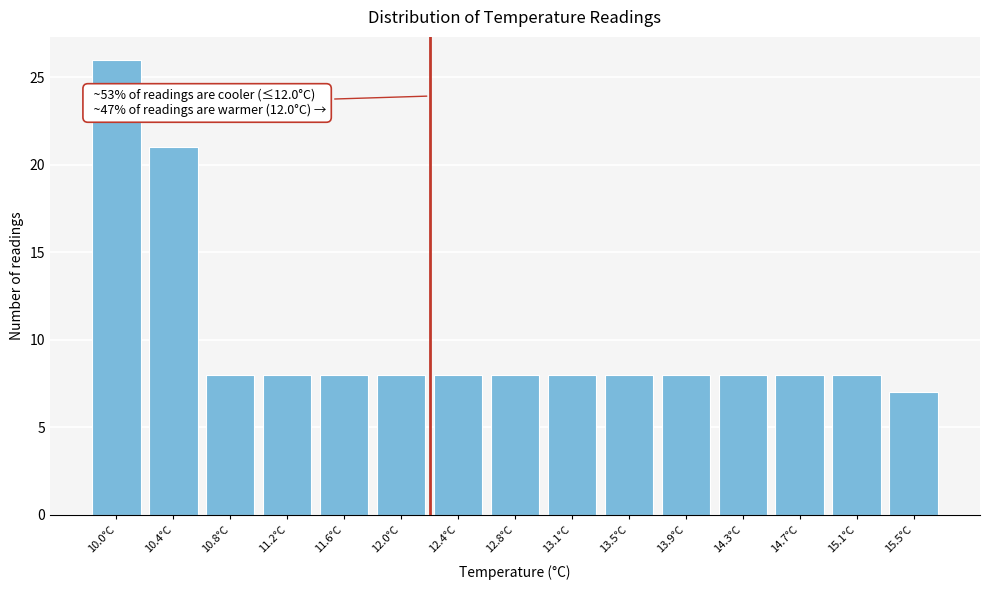

Reading left to right, list all the values displayed in this chart.

10.0°C=26	10.4°C=21	10.8°C=8	11.2°C=8	11.6°C=8	12.0°C=8	12.4°C=8	12.8°C=8	13.1°C=8	13.5°C=8	13.9°C=8	14.3°C=8	14.7°C=8	15.1°C=8	15.5°C=7